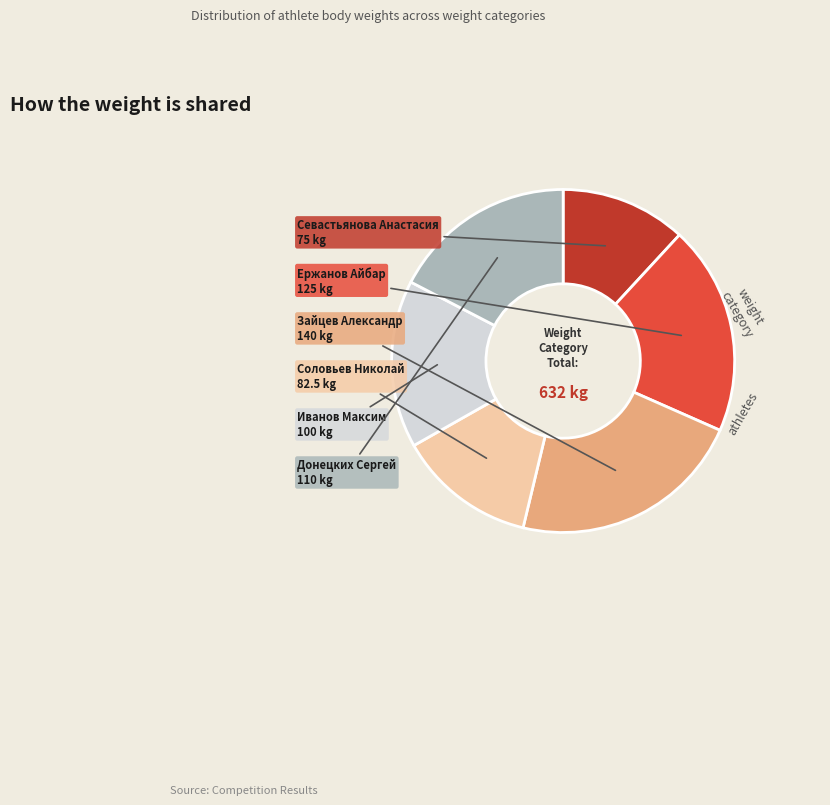

How many slices are in this pie chart?

6